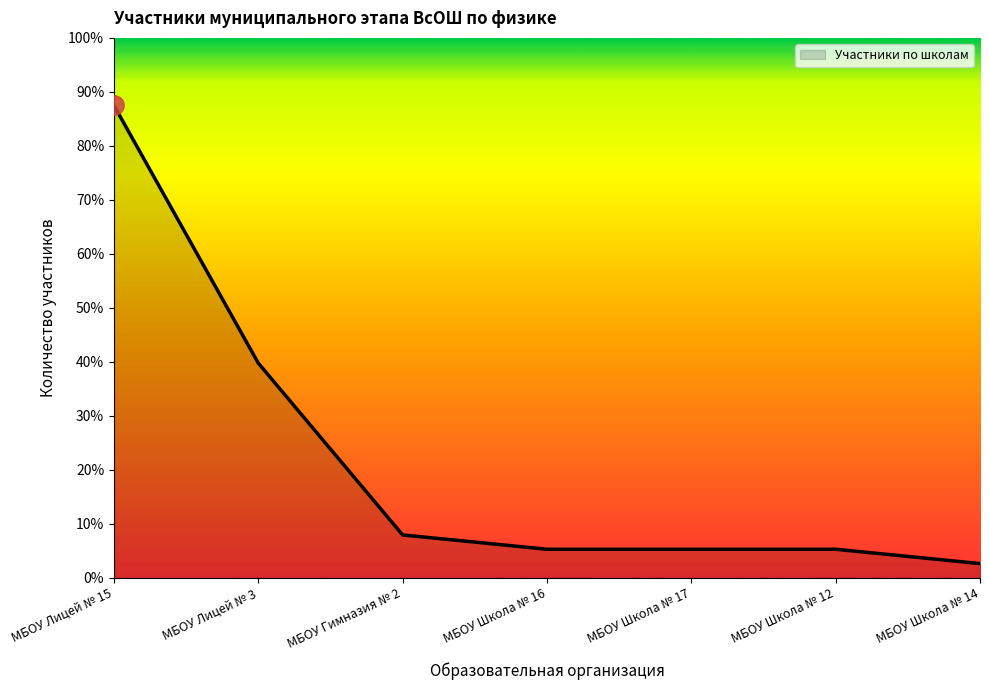

At which label does the data first exceed 2?

МБОУ Лицей № 15